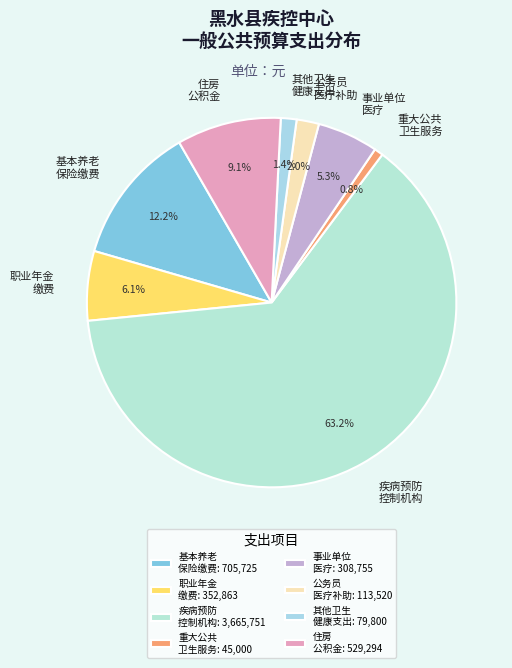

Between 重大公共 卫生服务 and 职业年金 缴费, which is larger?

职业年金 缴费